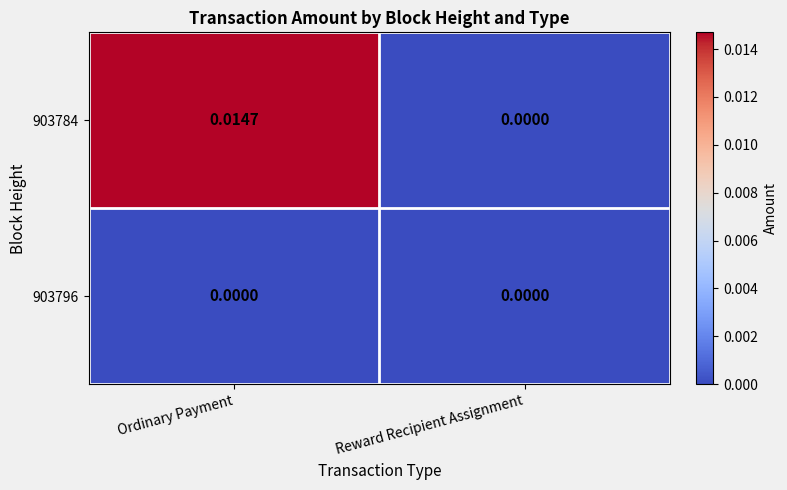

Which category has the lowest value in the 903784 series?

Reward Recipient Assignment